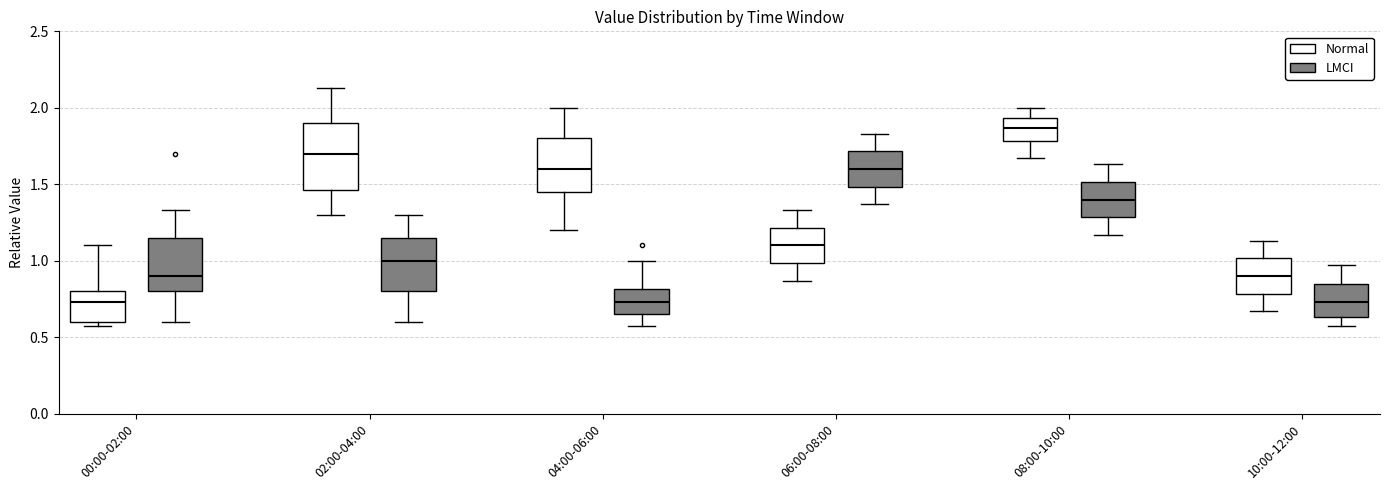

Reading left to right, read every box against the y-axis: the position of its median line, the range the box covers, and the ends of its whiskers. The values are not printed on the chart, so give them approximately, as read against the axis.

00:00-02:00 (Normal): median 0.75, box 0.60 to 0.80, whiskers 0.55 to 1.10
00:00-02:00 (LMCI): median 0.90, box 0.80 to 1.15, whiskers 0.60 to 1.35
02:00-04:00 (Normal): median 1.70, box 1.45 to 1.90, whiskers 1.30 to 2.15
02:00-04:00 (LMCI): median 1.00, box 0.80 to 1.15, whiskers 0.60 to 1.30
04:00-06:00 (Normal): median 1.60, box 1.45 to 1.80, whiskers 1.20 to 2.00
04:00-06:00 (LMCI): median 0.75, box 0.65 to 0.80, whiskers 0.55 to 1.00
06:00-08:00 (Normal): median 1.10, box 1.00 to 1.20, whiskers 0.85 to 1.35
06:00-08:00 (LMCI): median 1.60, box 1.50 to 1.70, whiskers 1.35 to 1.85
08:00-10:00 (Normal): median 1.85, box 1.80 to 1.95, whiskers 1.65 to 2.00
08:00-10:00 (LMCI): median 1.40, box 1.30 to 1.50, whiskers 1.15 to 1.65
10:00-12:00 (Normal): median 0.90, box 0.80 to 1.00, whiskers 0.65 to 1.15
10:00-12:00 (LMCI): median 0.75, box 0.65 to 0.85, whiskers 0.55 to 0.95